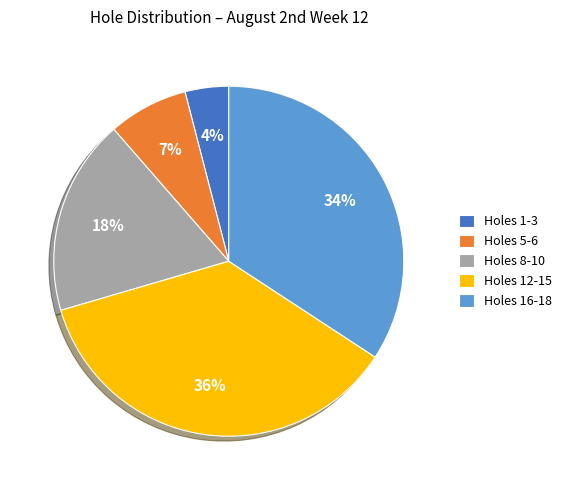

The Holes 8-10 slice represents 25% of the pie. True or false?

False